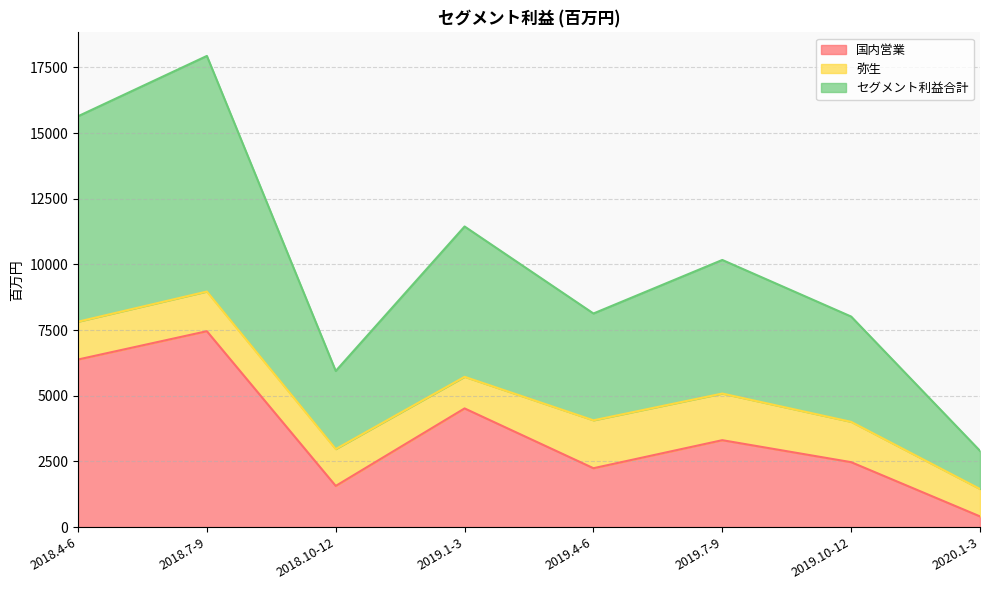

At which label does 国内営業 reach its minimum?

2020.1-3